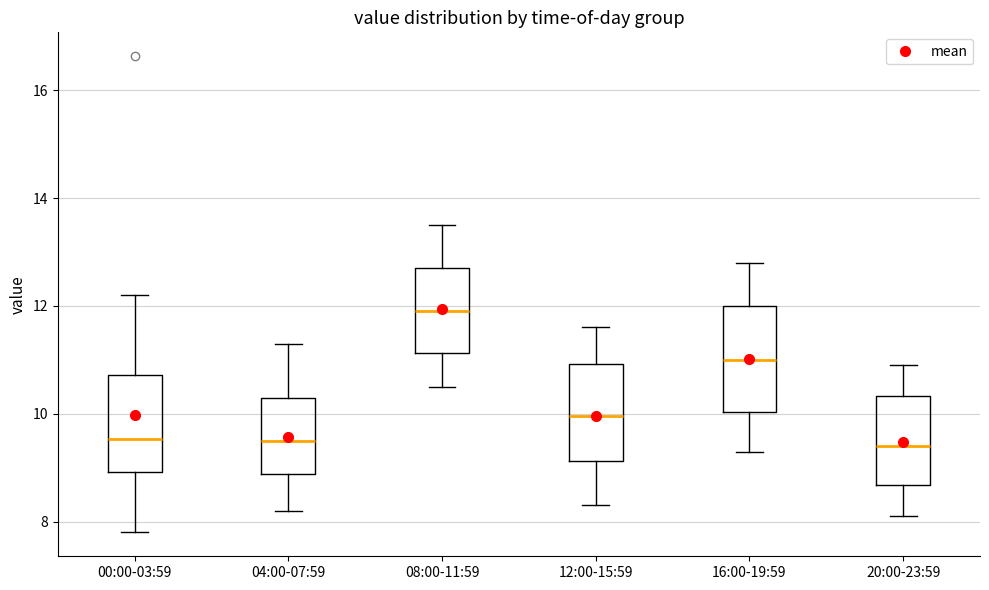

Reading left to right, transcribe this box plot: for each box, give where its median line is, the range the box spans, and where its two whiskers end, as read against the y-axis. The values are not printed on the chart, so give them approximately, as read against the axis.

00:00-03:59: median 9.6, box 9.0 to 10.8, whiskers 7.8 to 12.2
04:00-07:59: median 9.6, box 8.8 to 10.4, whiskers 8.2 to 11.4
08:00-11:59: median 12.0, box 11.2 to 12.8, whiskers 10.6 to 13.6
12:00-15:59: median 10.0, box 9.2 to 11.0, whiskers 8.4 to 11.6
16:00-19:59: median 11.0, box 10.0 to 12.0, whiskers 9.4 to 12.8
20:00-23:59: median 9.4, box 8.6 to 10.4, whiskers 8.2 to 11.0